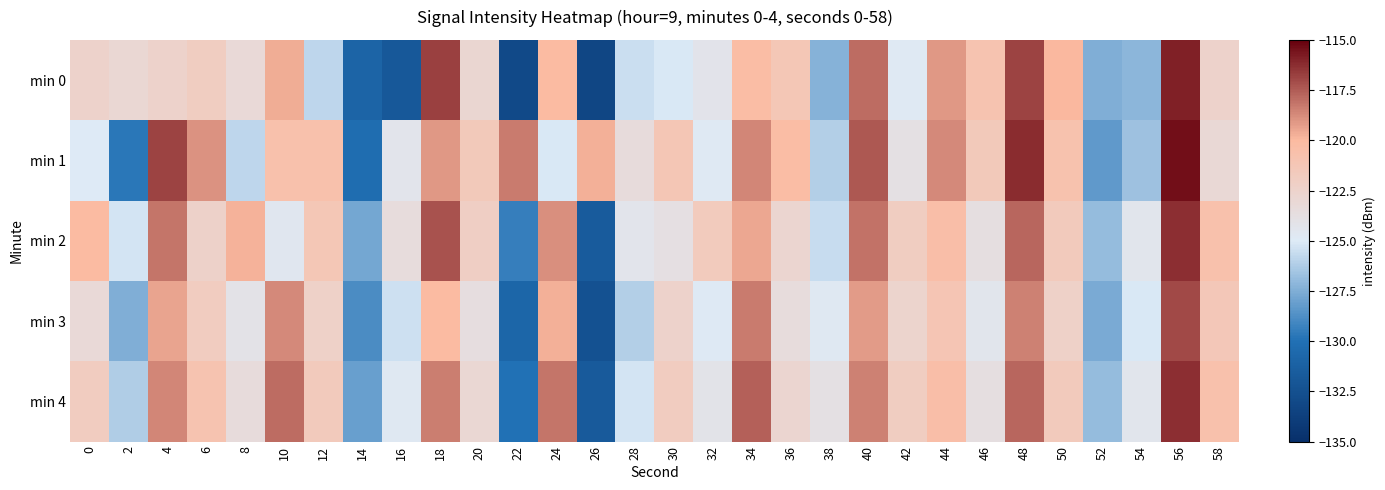

What is the total value across all series at 58?

-608.3